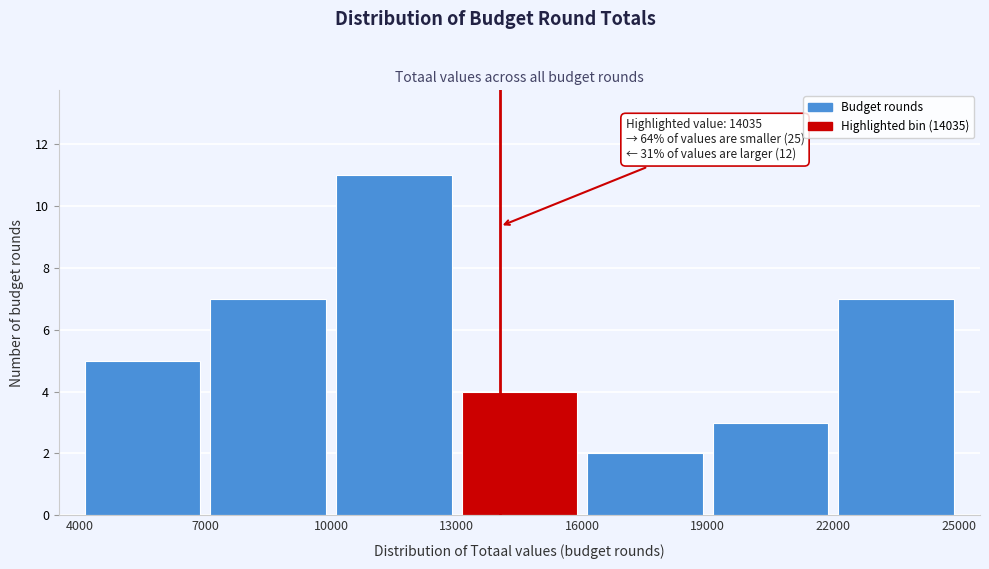

Over which range of the x-axis is the bar tallest?

10000 to 13000